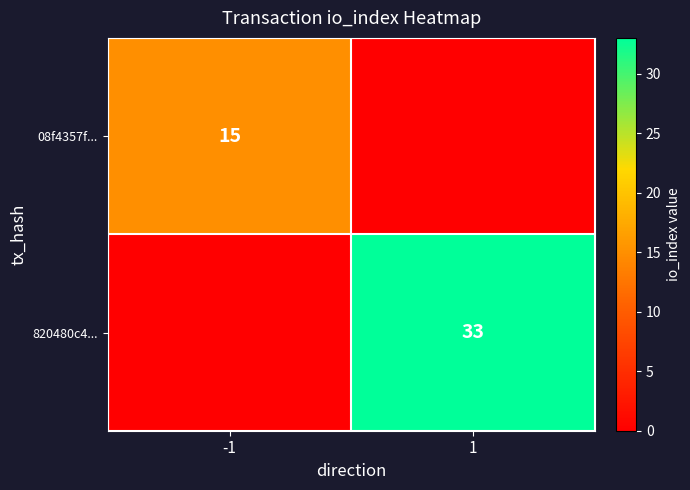

What is the spread (max minus min) of values at -1?

15